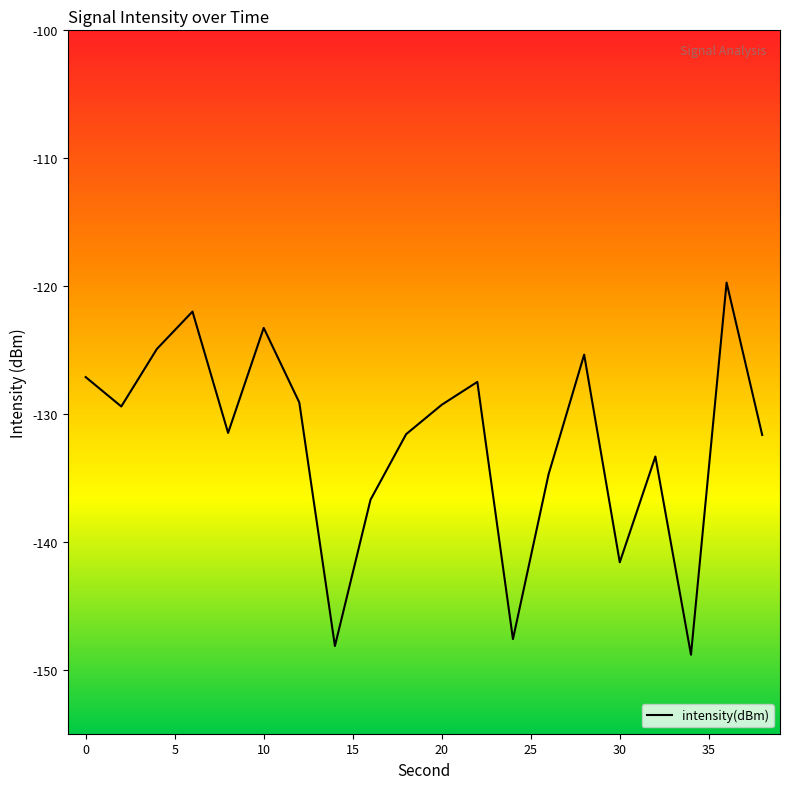

What is the difference between the maximum and minimum values?

29.1